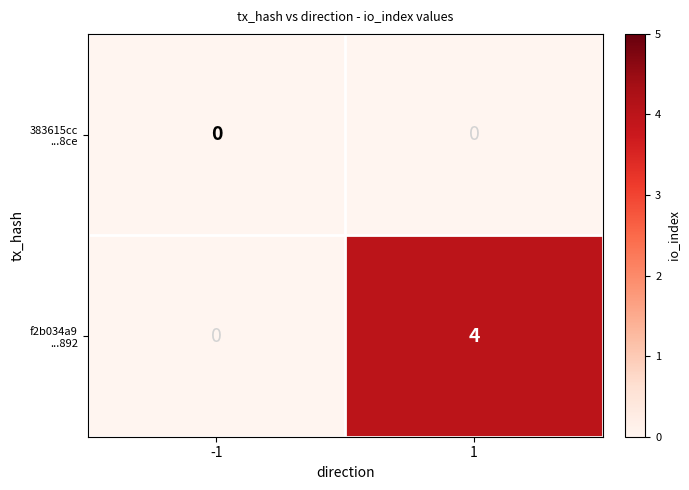

What is the spread (max minus min) of values at 1?

4